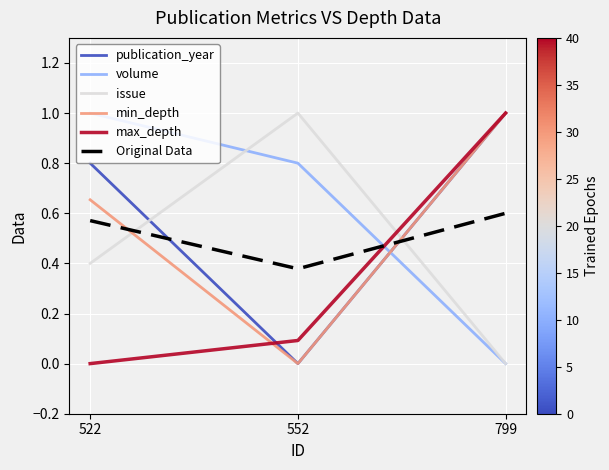

Does the chart display data point markers on the line(s)?

No